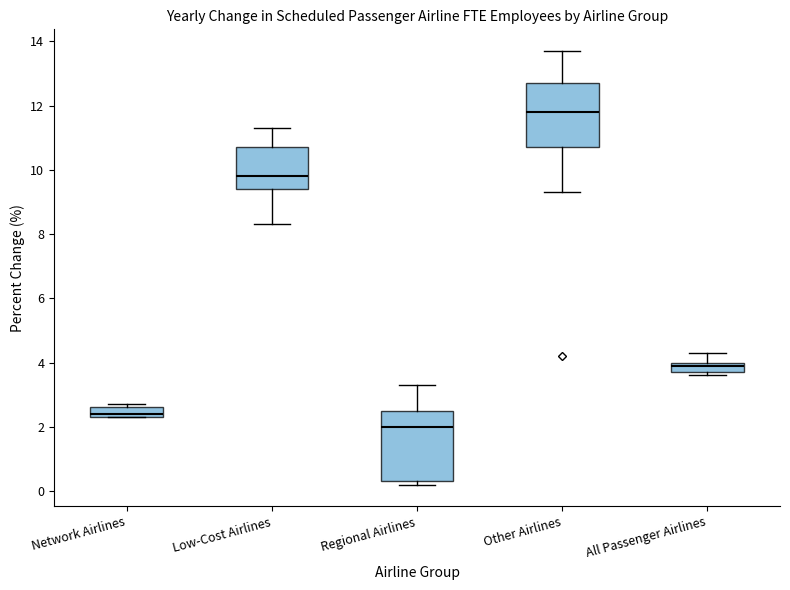

Comparing the boxes themselves (not the whiskers), which one is the tallest?

Regional Airlines